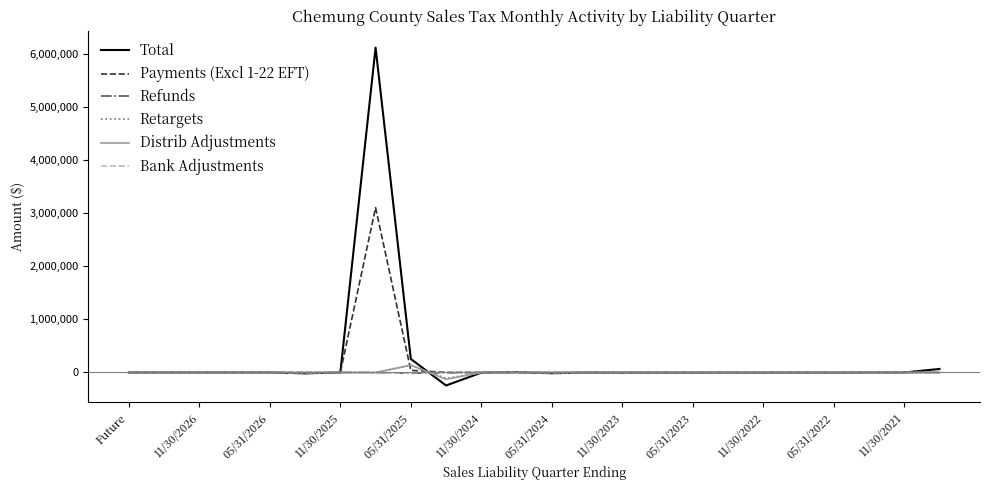

What is the maximum value for Payments (Excl 1-22 EFT)?

3103959.4